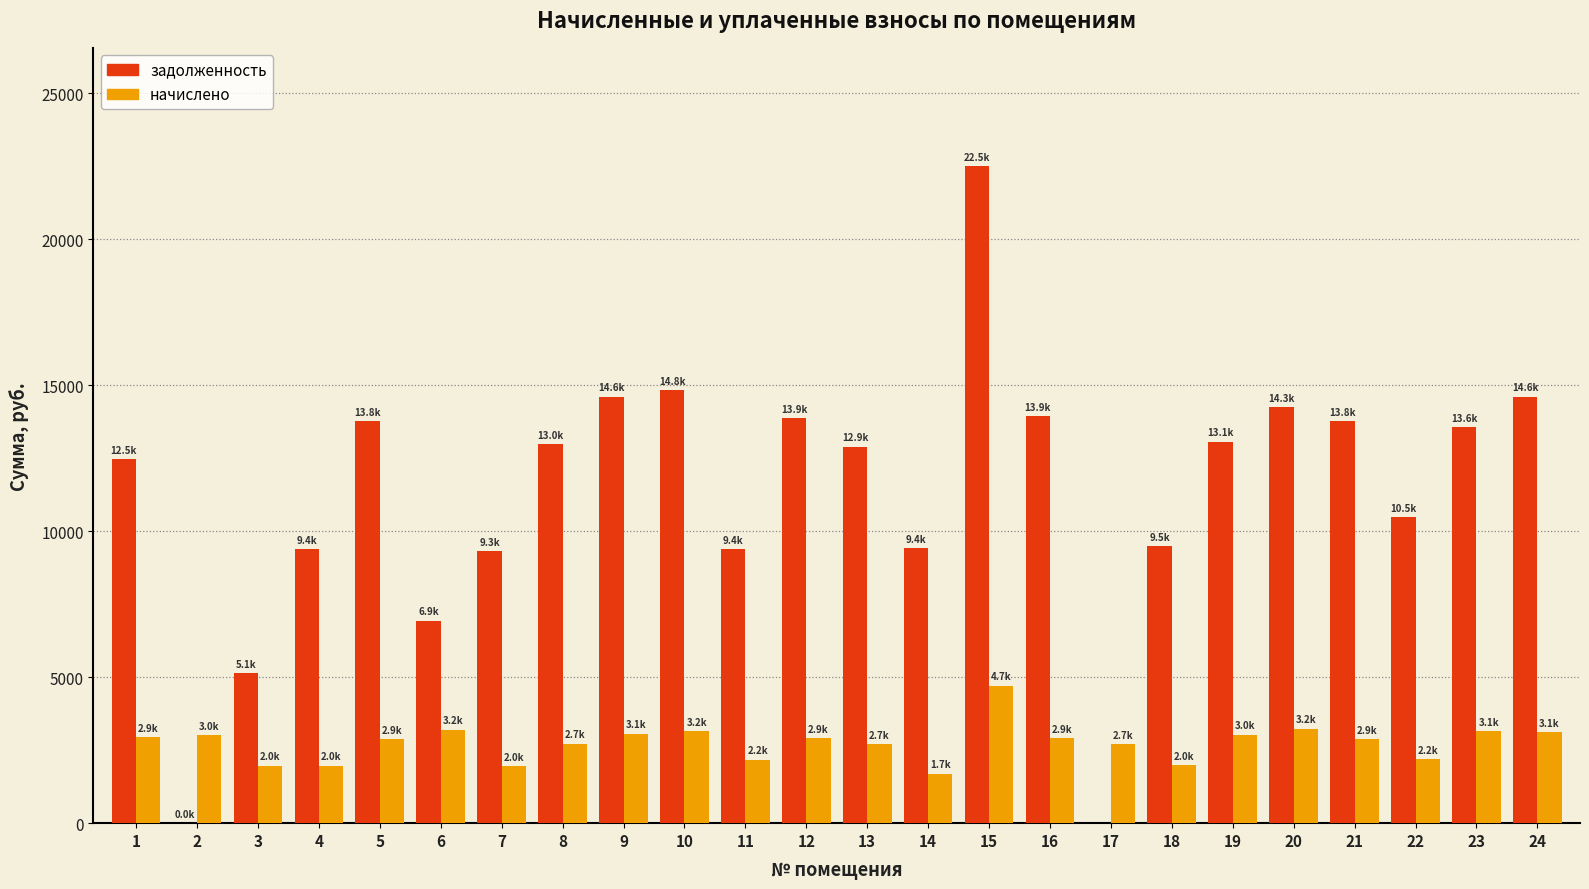

How many distinct data groups are displayed?

2